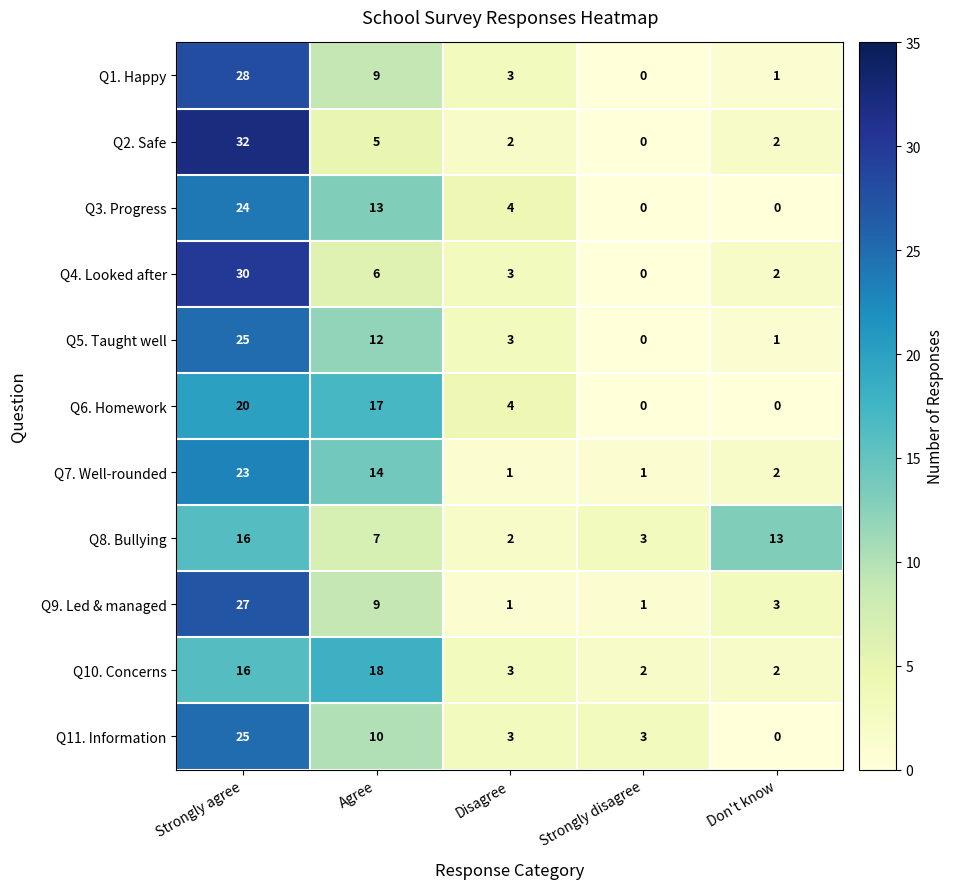

How many values in Q1. Happy are above zero?

4